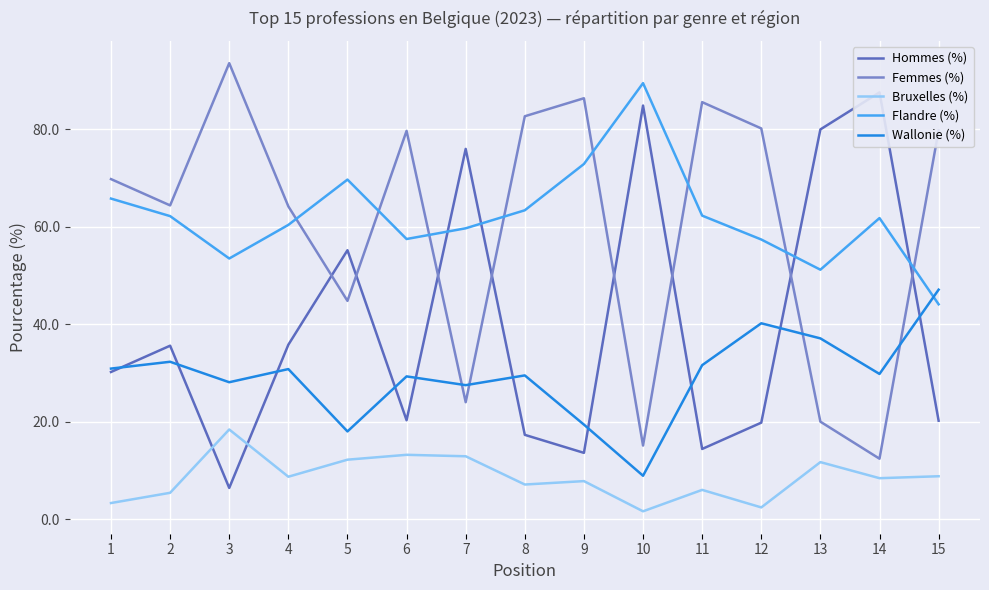

At how many categories does at least one series exceed 59?

15